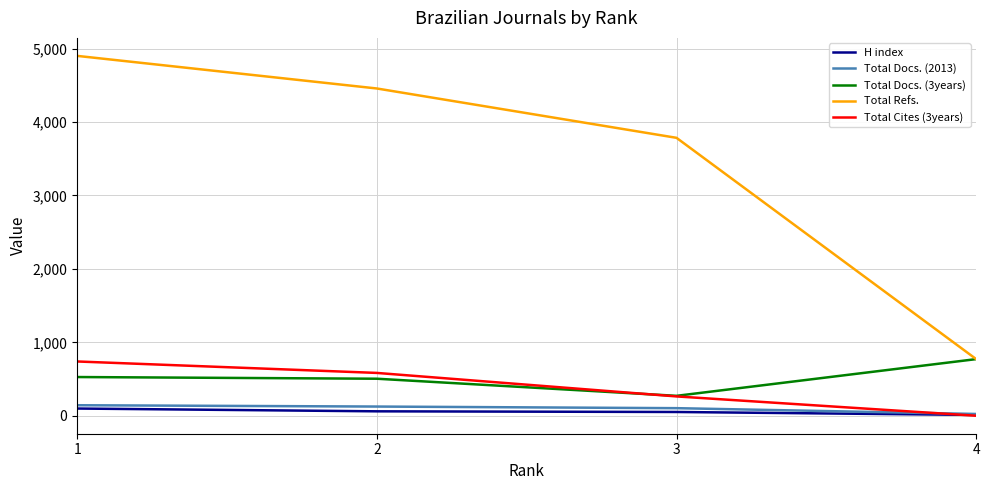

What value does the H index series have at 2, to the nearest 5?

60